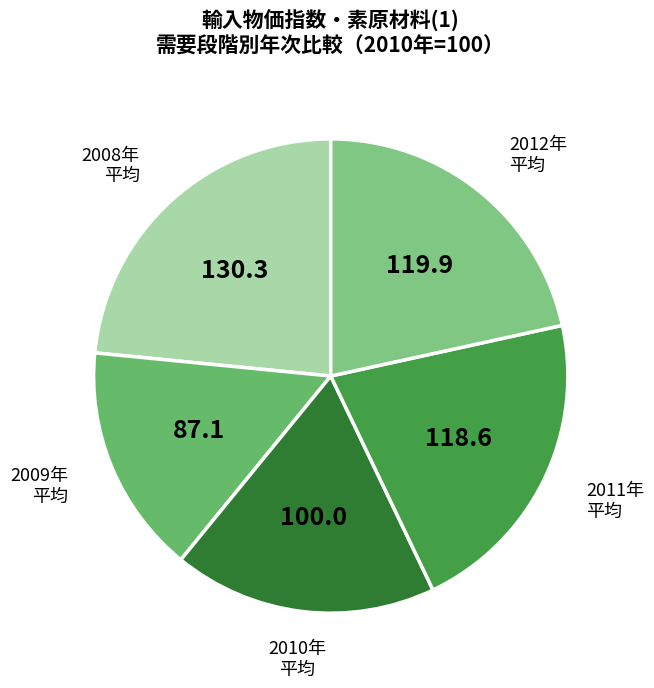

Count the number of slices in the pie.

5